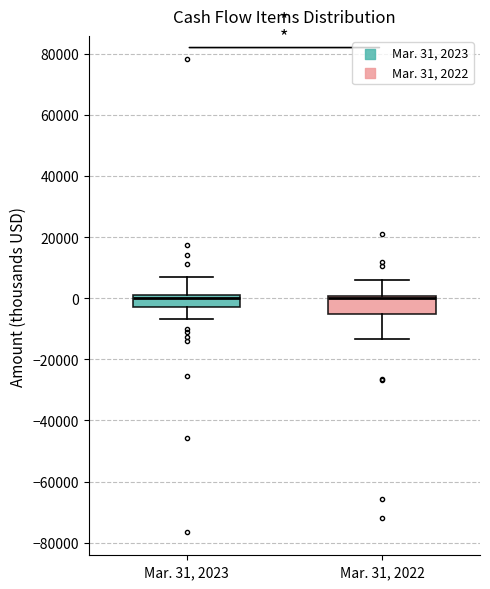

Reading left to right, read every box against the y-axis: the position of its median line, the range the box covers, and the ends of its whiskers. The values are not printed on the chart, so give them approximately, as read against the axis.

Mar. 31, 2023: median 0, box -2000 to 2000, whiskers -6000 to 8000
Mar. 31, 2022: median 0 (just below the box's upper edge), box -6000 to 0, whiskers -14000 to 6000